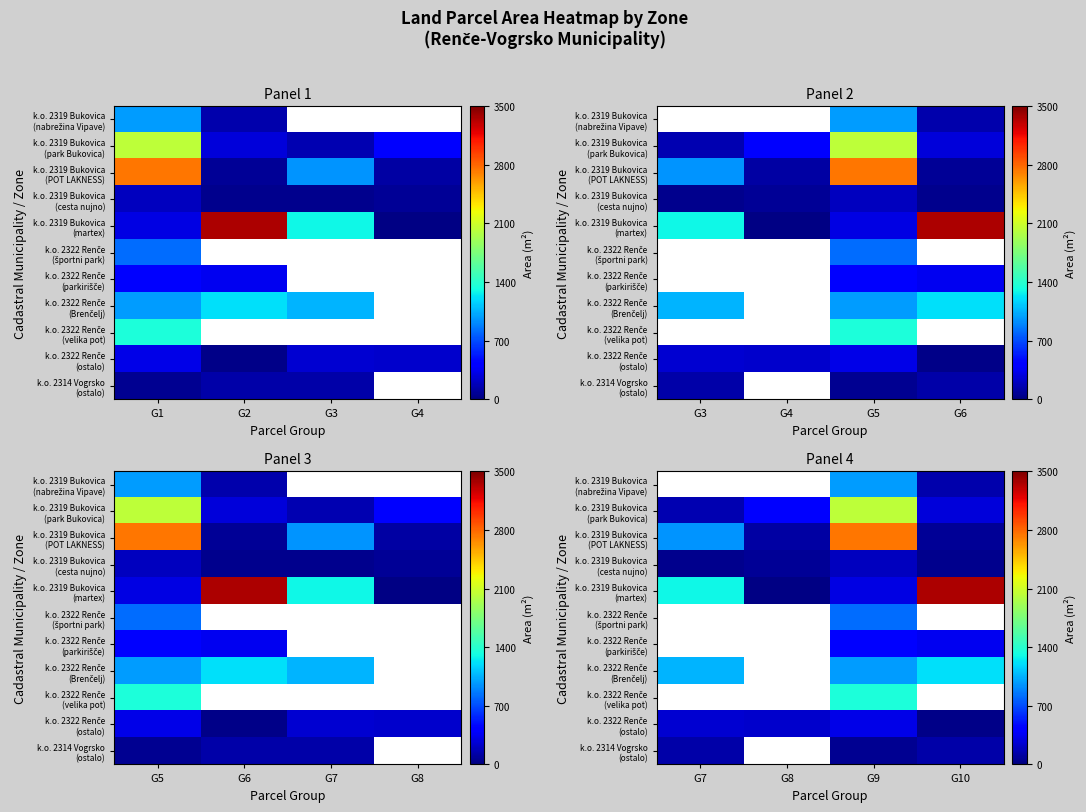

List the series in order of their overall mean, highest first.

k.o. 2319 Bukovica (nabrežina Vipave), k.o. 2319 Bukovica (martex), k.o. 2319 Bukovica (POT LAKNESS), k.o. 2319 Bukovica (park Bukovica), k.o. 2322 Renče (športni park), k.o. 2322 Renče (parkirišče), k.o. 2322 Renče (Brenčelj), k.o. 2322 Renče (velika pot), k.o. 2322 Renče (ostalo), k.o. 2314 Vogrsko (ostalo), k.o. 2319 Bukovica (cesta nujno)